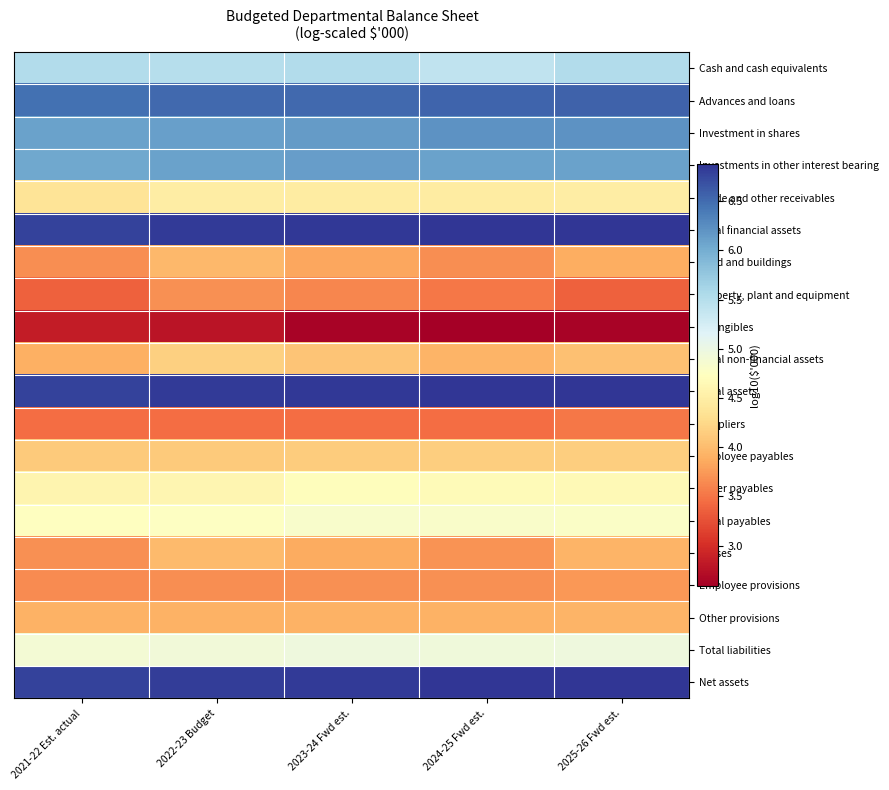

Which series has the largest range (max minus min)?

Property, plant and equipment